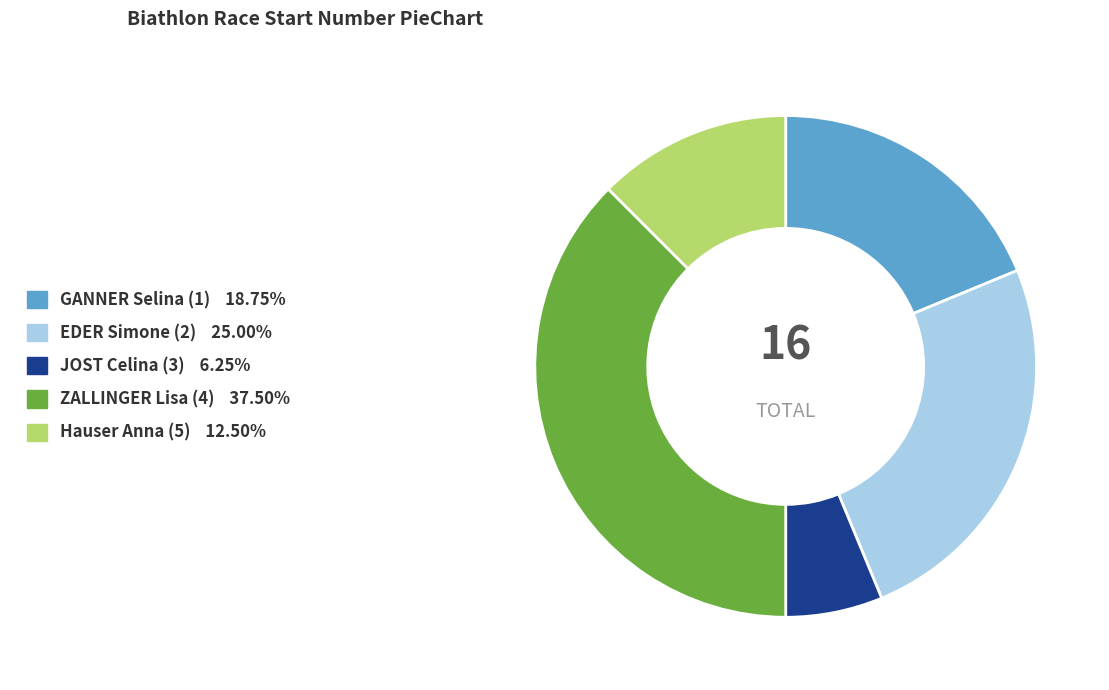

How many slices are in this pie chart?

5